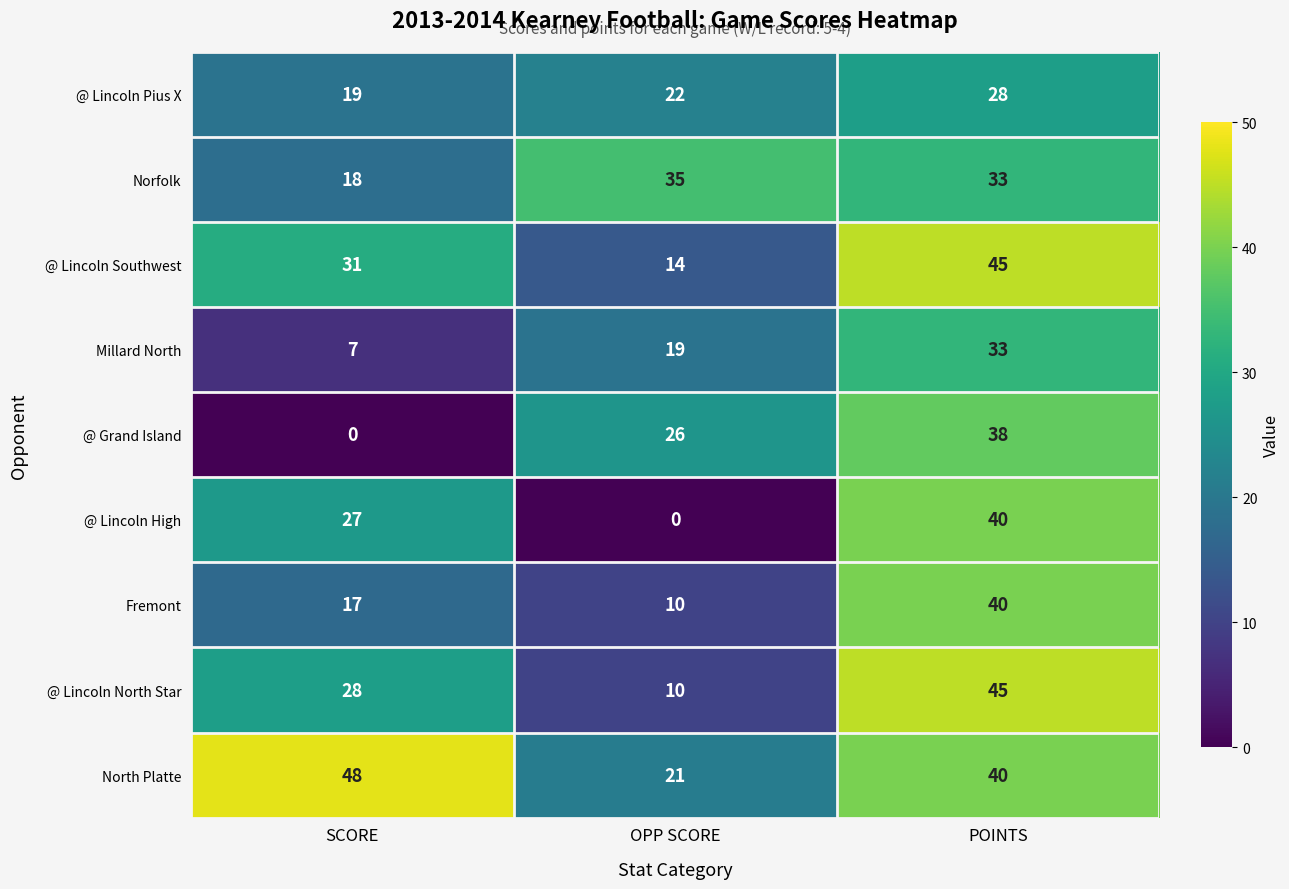

What is the maximum value for @ Lincoln Pius X?

28